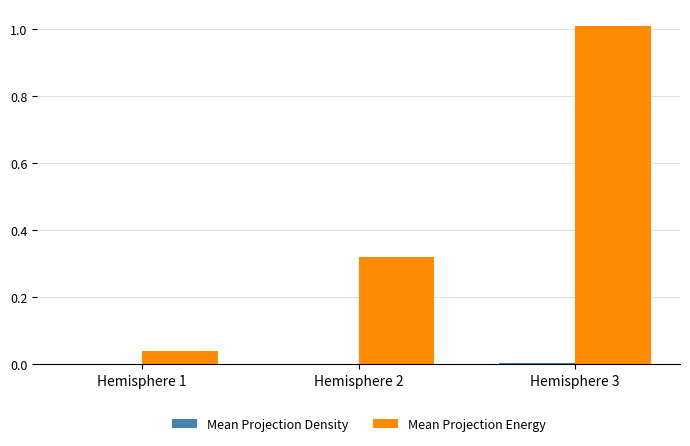

Which series changed the most between Hemisphere 2 and Hemisphere 3?

Mean Projection Energy